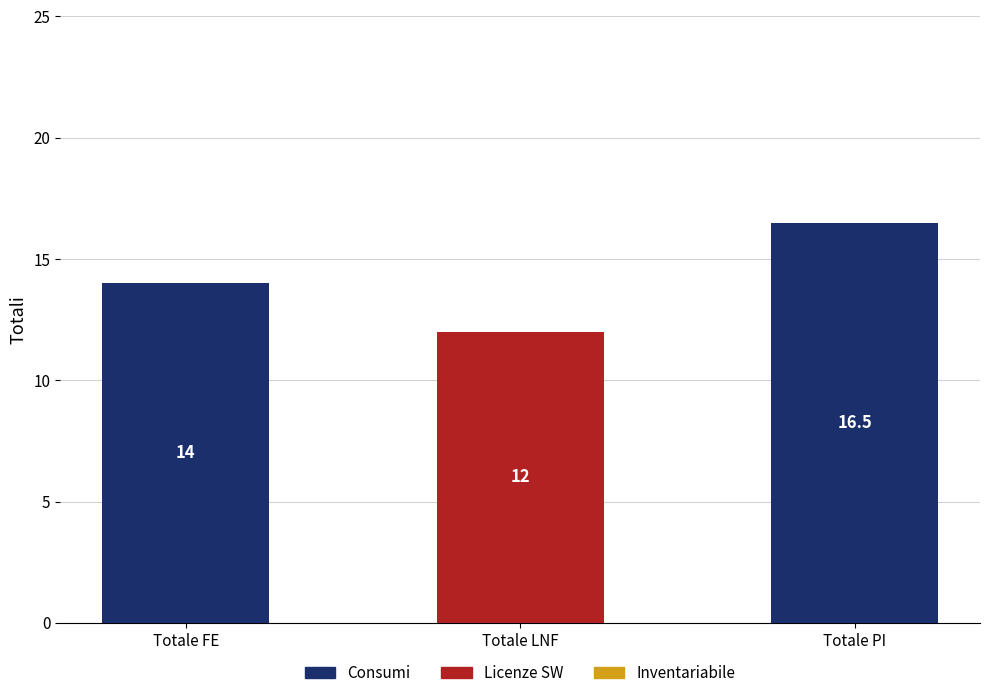

What is the highest value of the Consumi series?

16.5